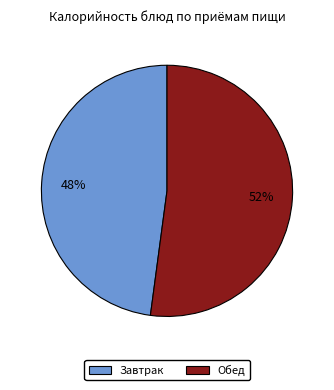

To the nearest percent, what is the average slice percentage?

50%